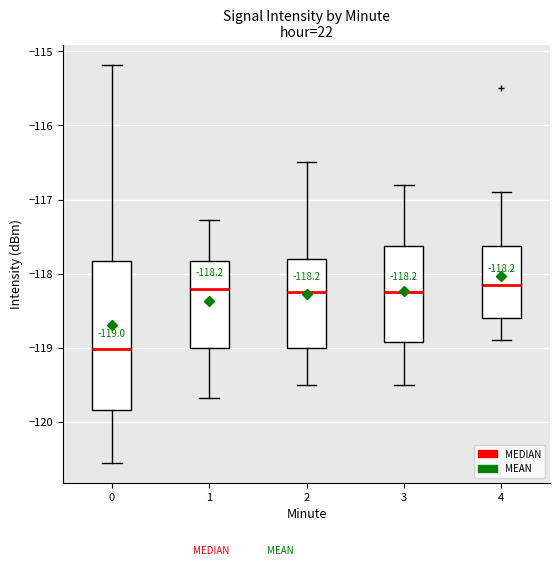

Comparing the boxes themselves (not the whiskers), which one is the tallest?

0